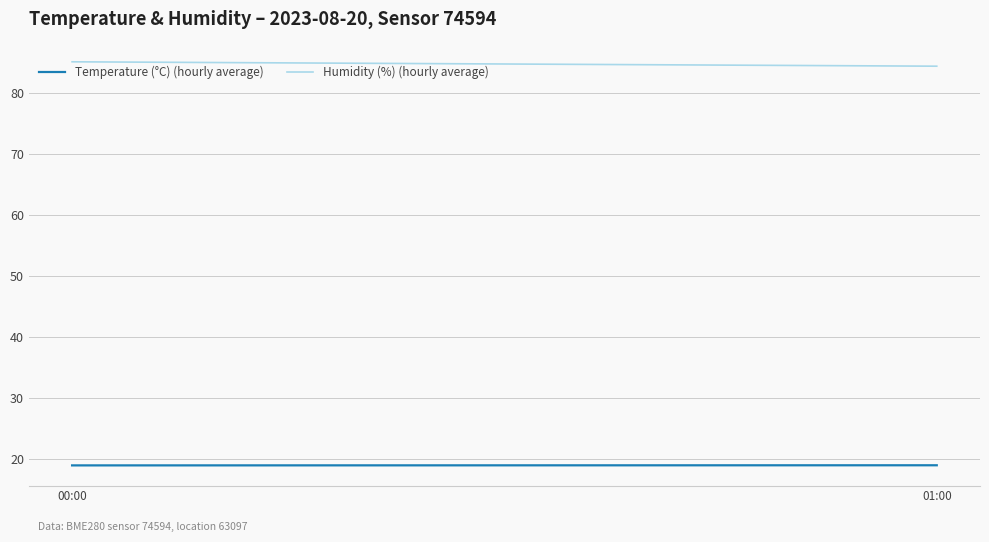

Reading left to right, list all the values displayed in this chart.

Temperature (°C) (hourly average): 00:00=18.9	01:00=18.9
Humidity (%) (hourly average): 00:00=85.1	01:00=84.4